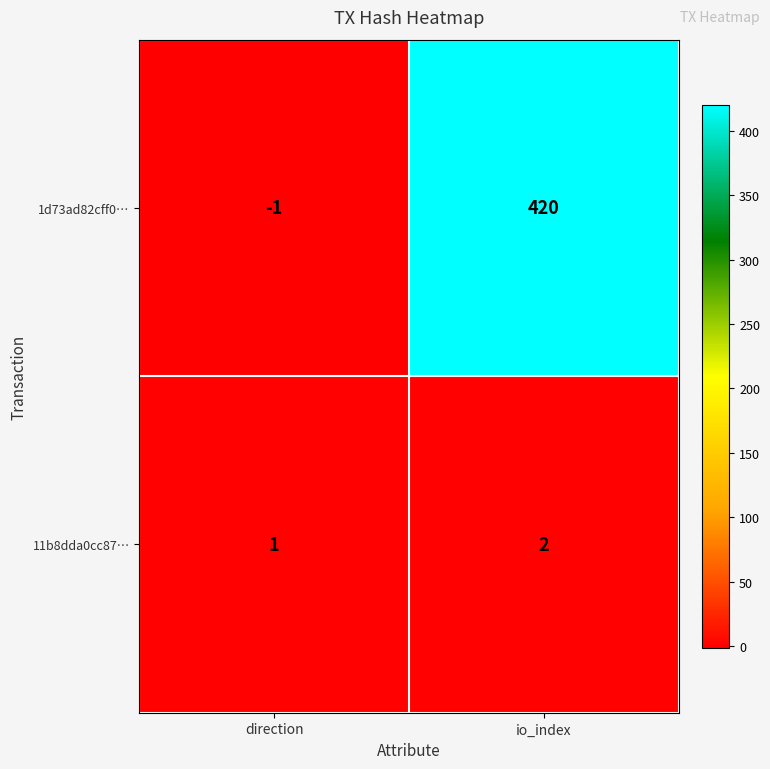

Count the number of data series in this chart.

2